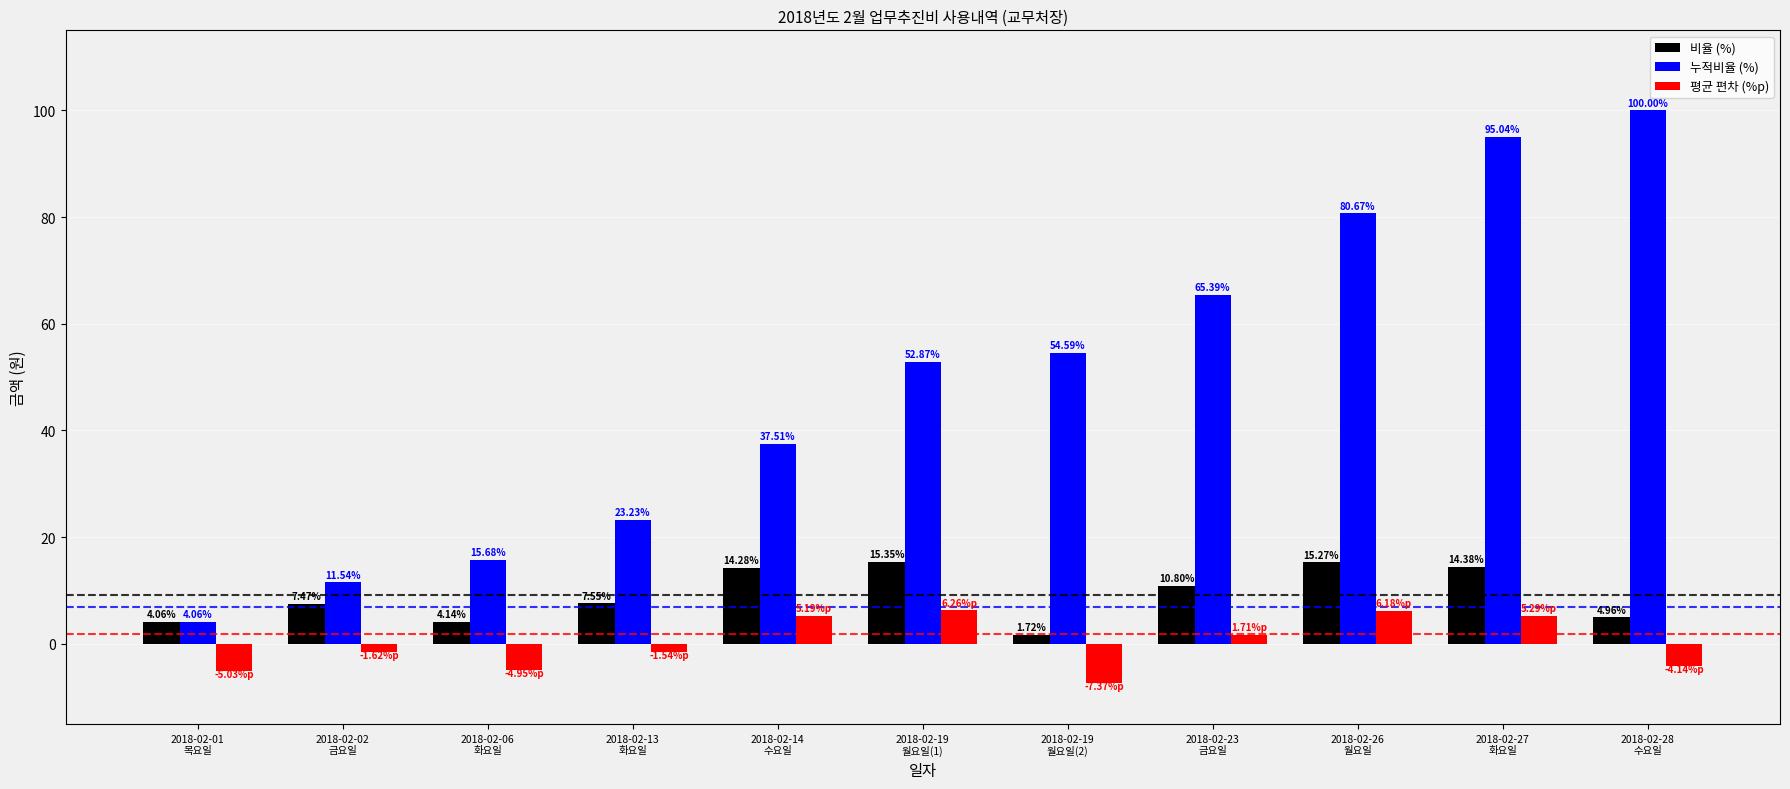

What value does the 비율 (%) series have at 2018-02-23
금요일?

10.8